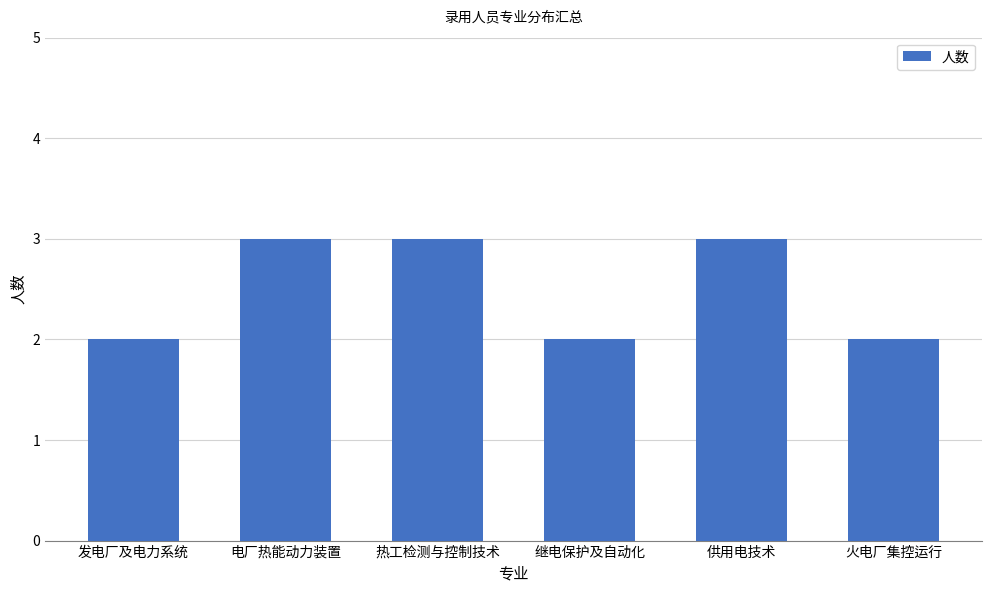

What is the maximum value shown in the chart?

3